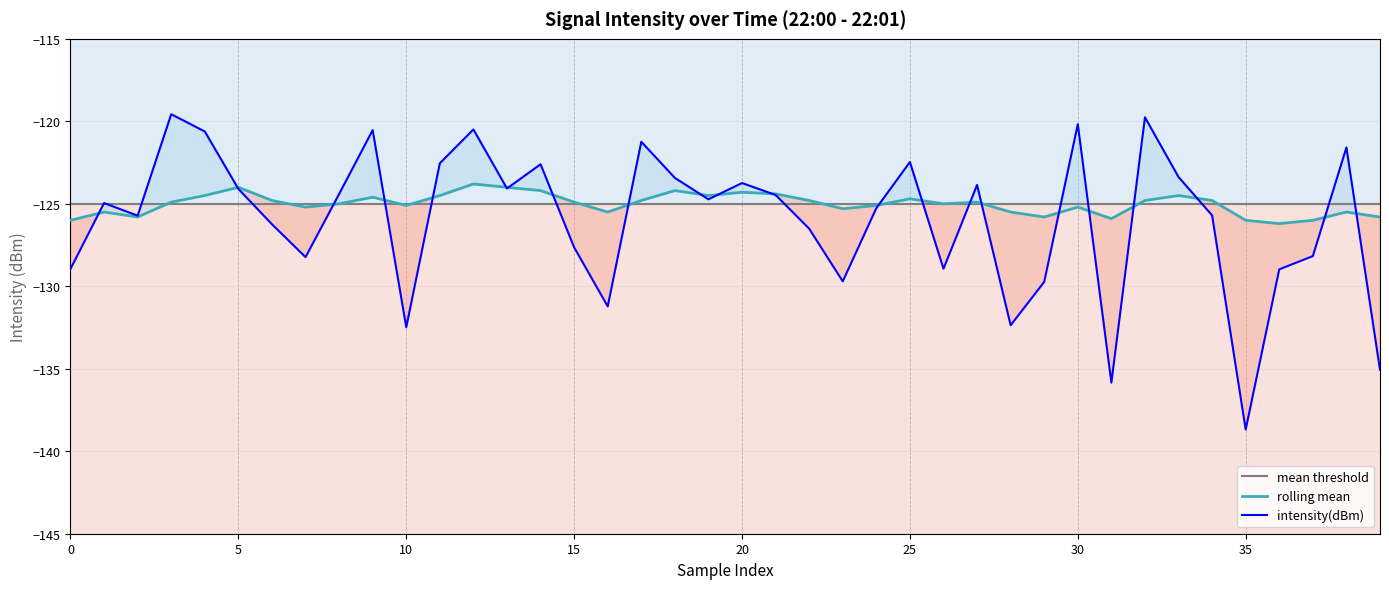

What is the minimum value for intensity(dBm)?

-138.7